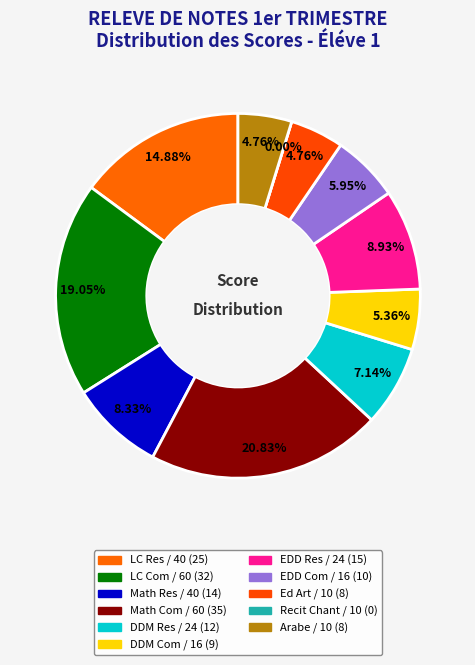

How many segments does this pie chart have?

11